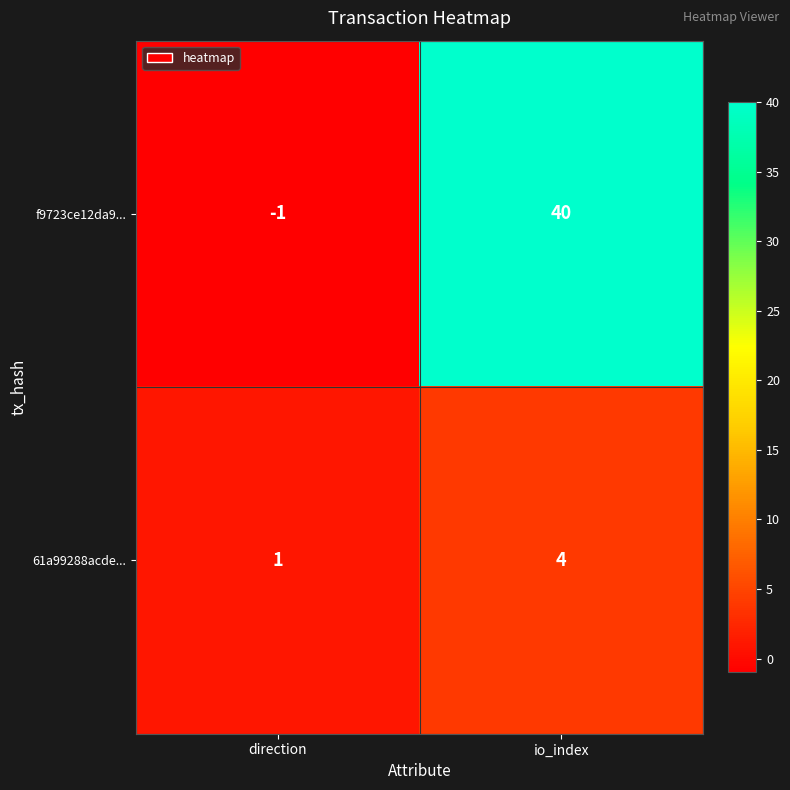

What is the difference between the maximum and minimum values in the f9723ce12da9... series?

41